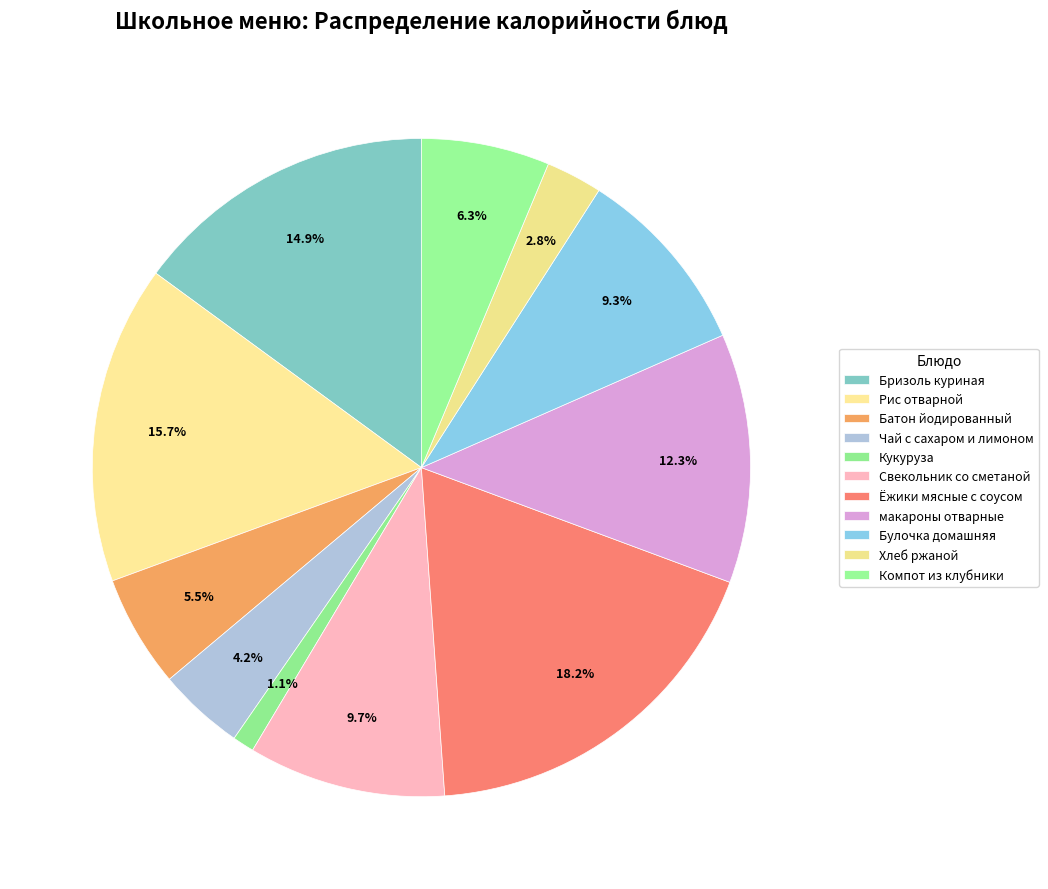

Count the number of slices in the pie.

11